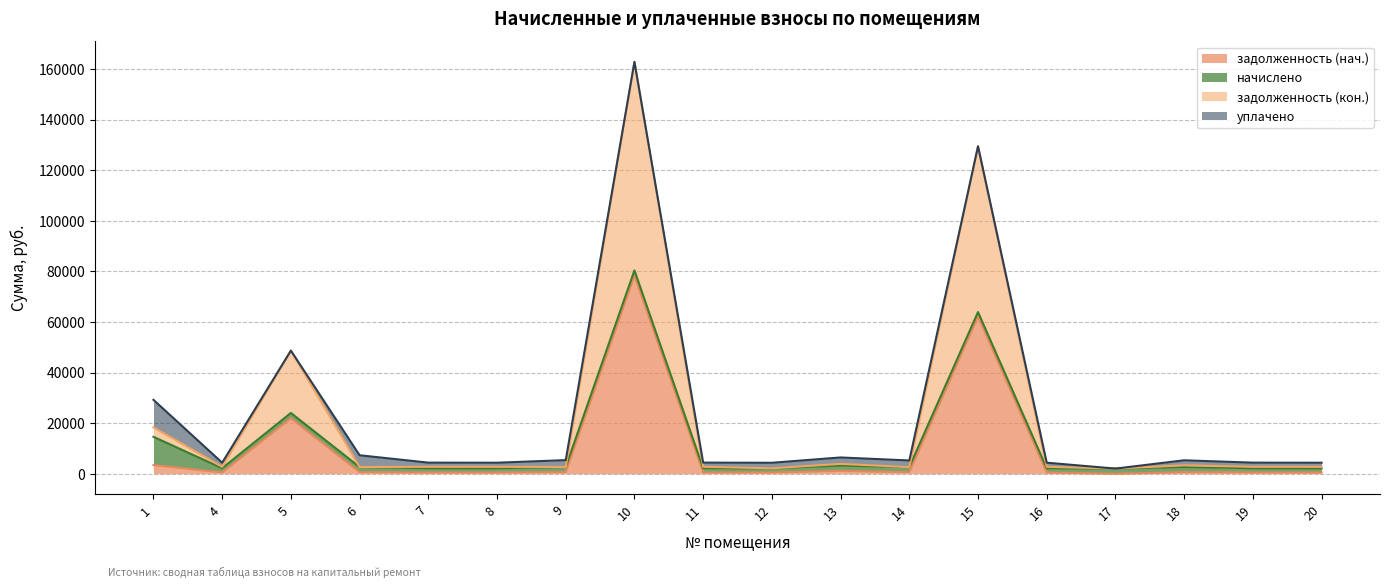

Does the chart have visible grid lines?

Yes